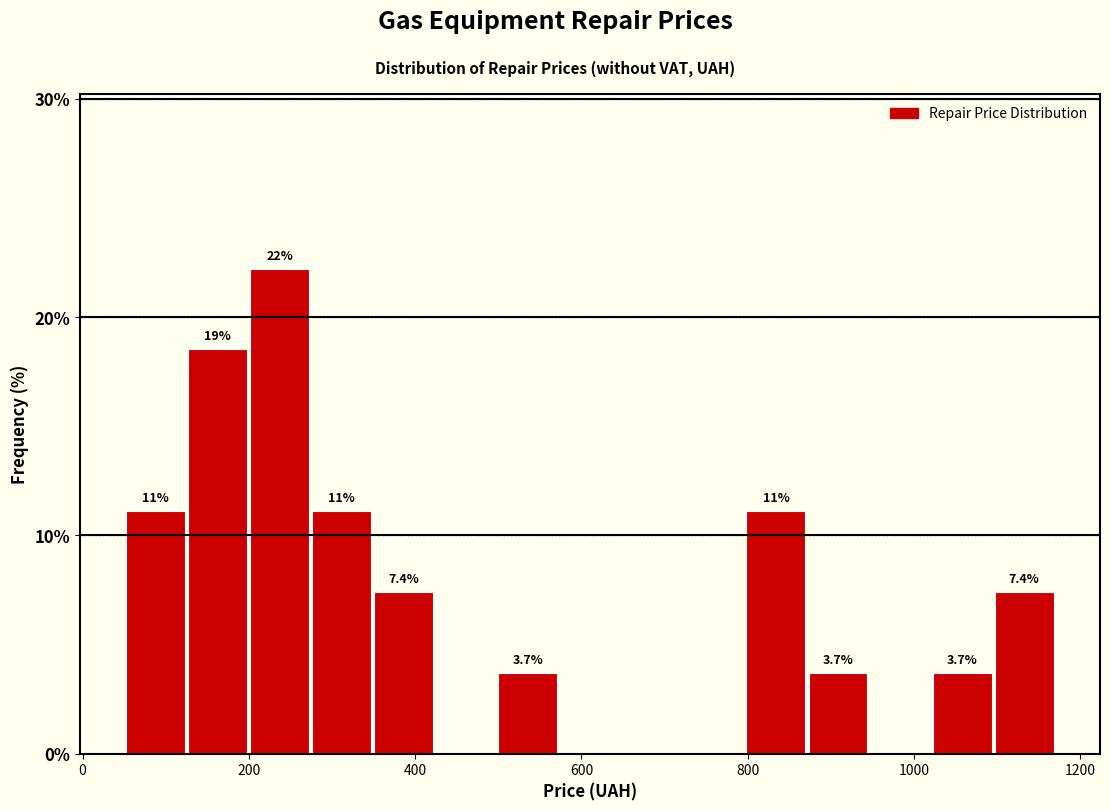

Read against the x-axis, roughly where is the centre of the tallest bar?

240